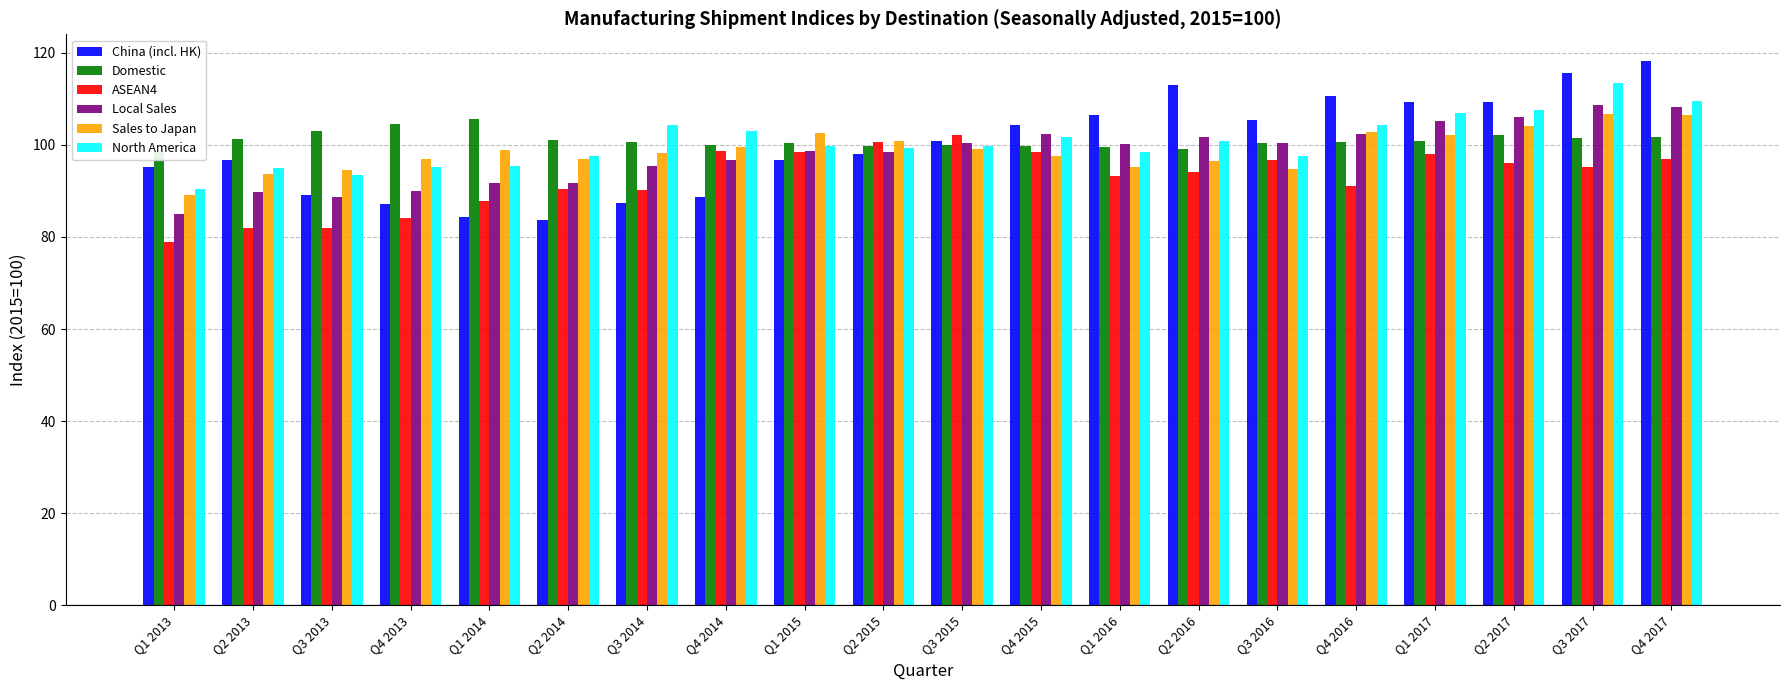

What is the difference between the China (incl. HK) values at Q1 2017 and Q1 2014?

25.0